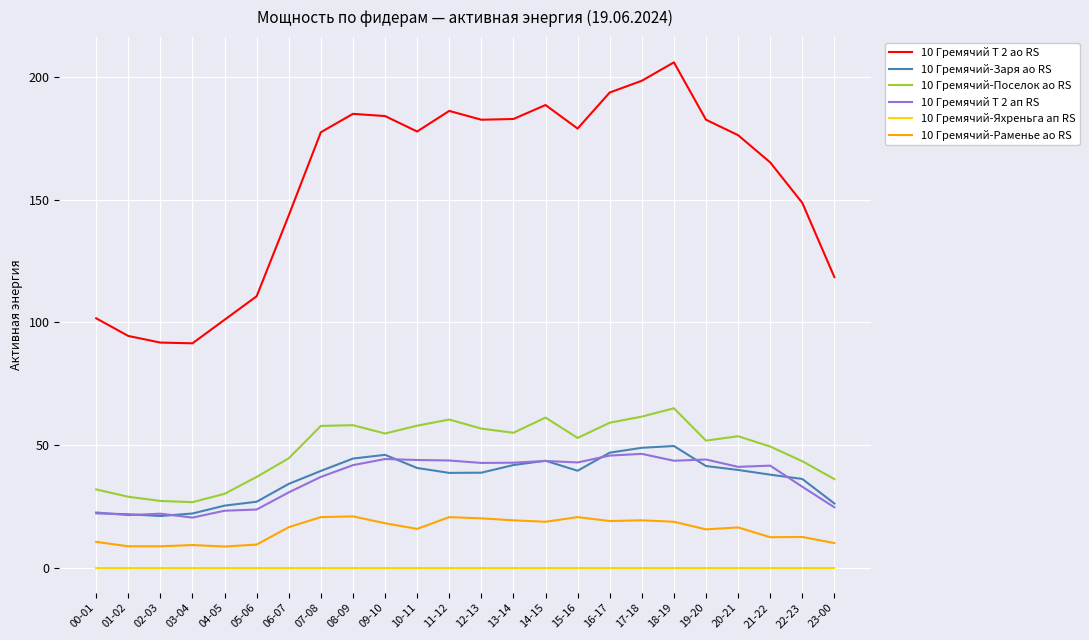

Which series has the largest range (max minus min)?

10 Гремячий Т 2 ао RS